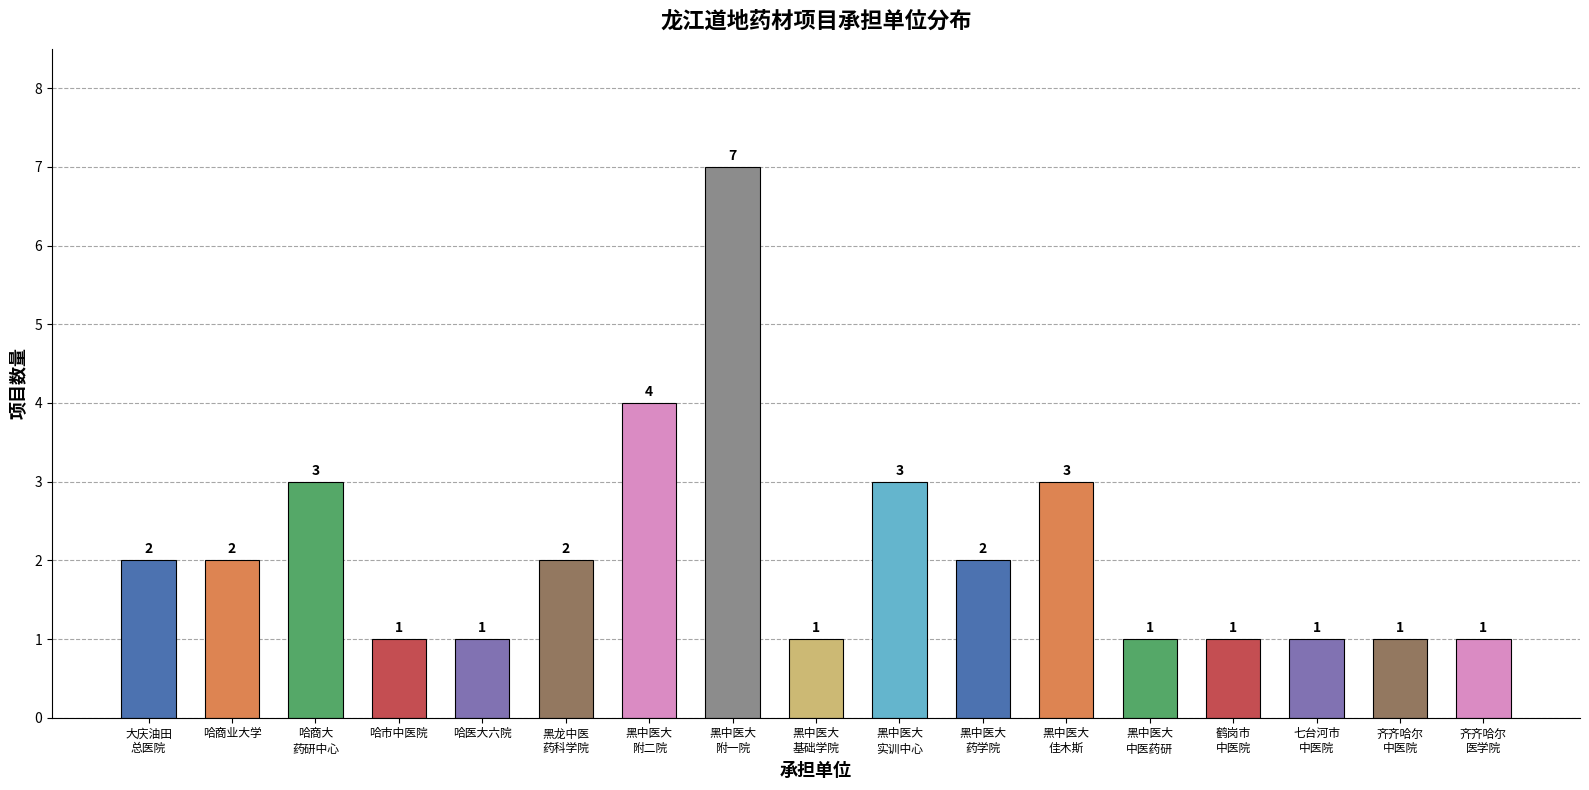

Reading right to left, extract all data points from this chart.

1	1	1	1	1	3	2	3	1	7	4	2	1	1	3	2	2